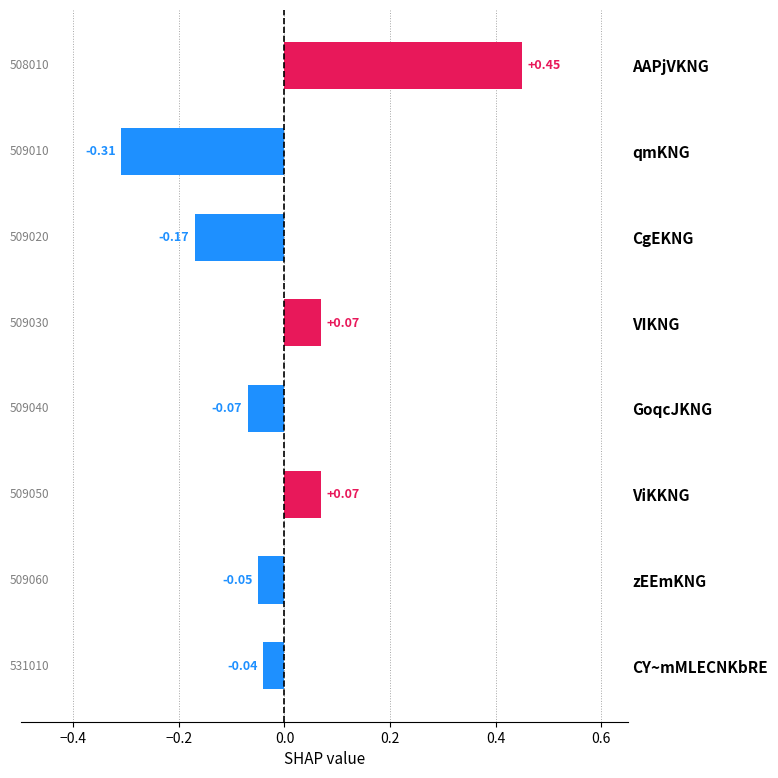

What is the label of the 5th bar from the top?

GoqcJKNG